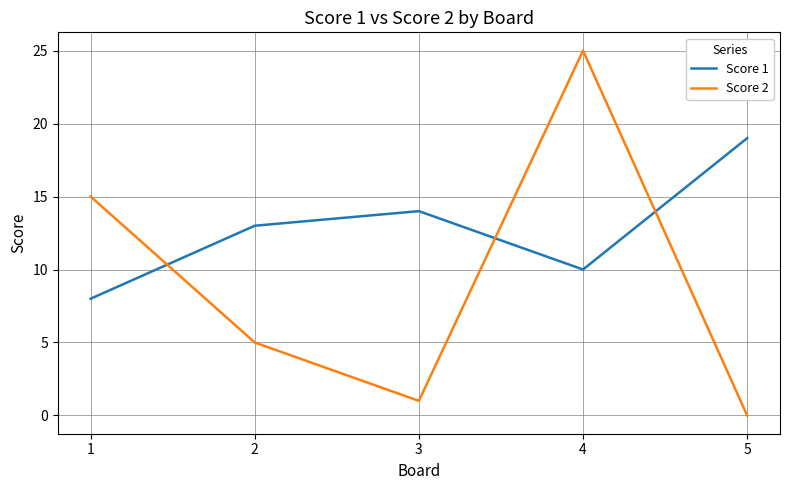

How many distinct data groups are displayed?

2